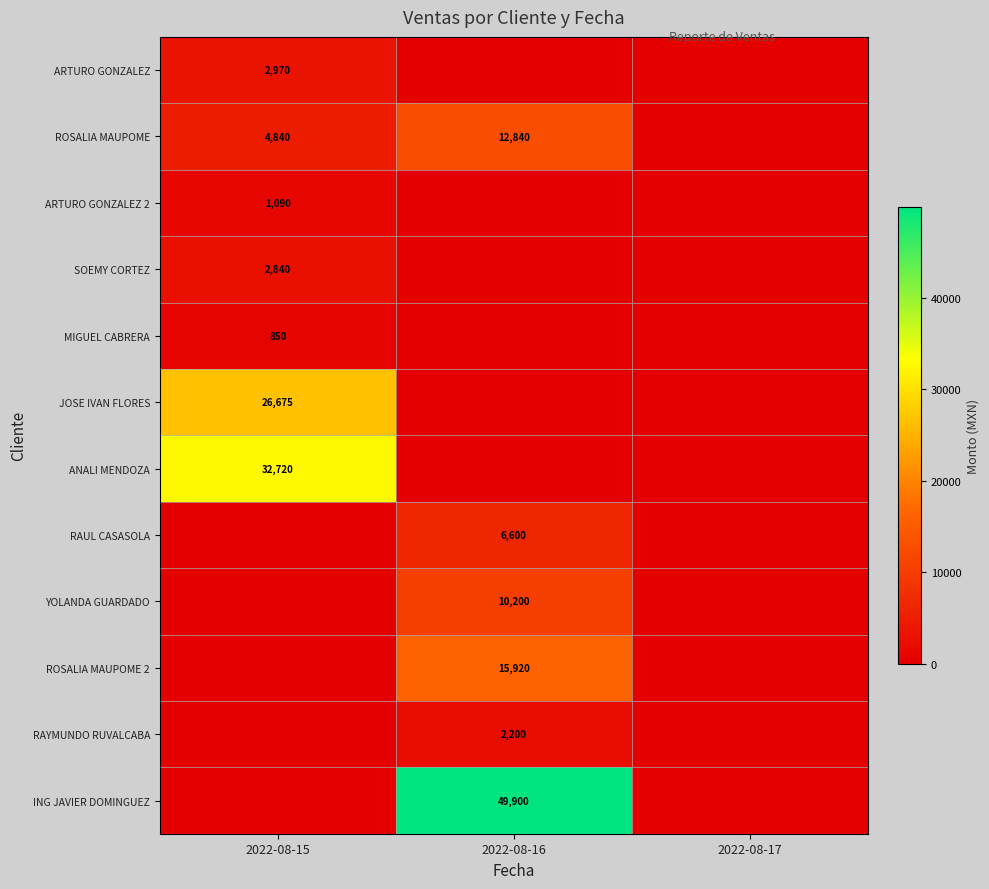

The ING JAVIER DOMINGUEZ series shows 49900 at 2022-08-16. True or false?

True